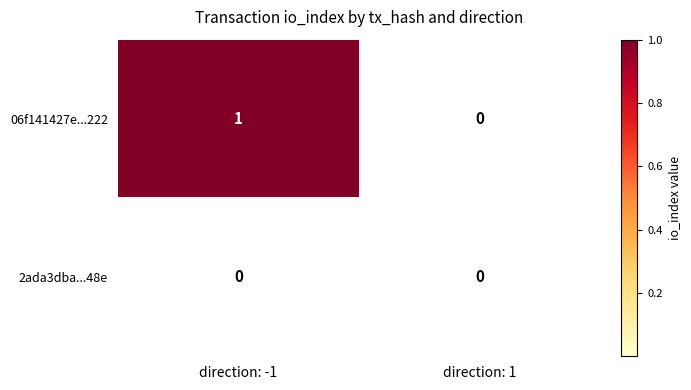

Is it true that 06f141427e...222 equals 1 at direction: -1?

True